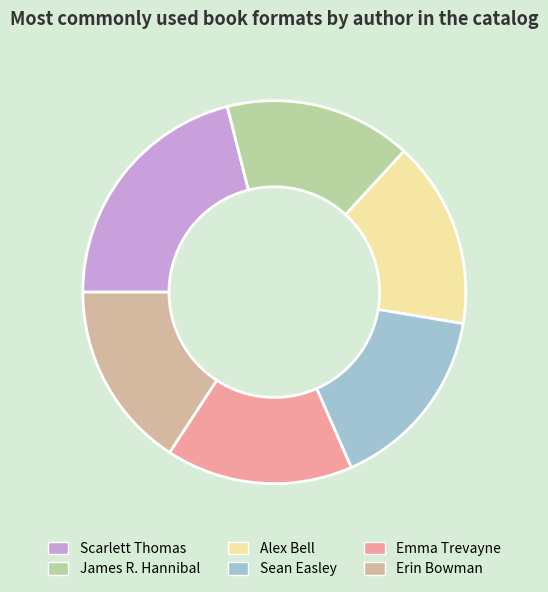

Which category has the smallest portion of the pie?

James R. Hannibal